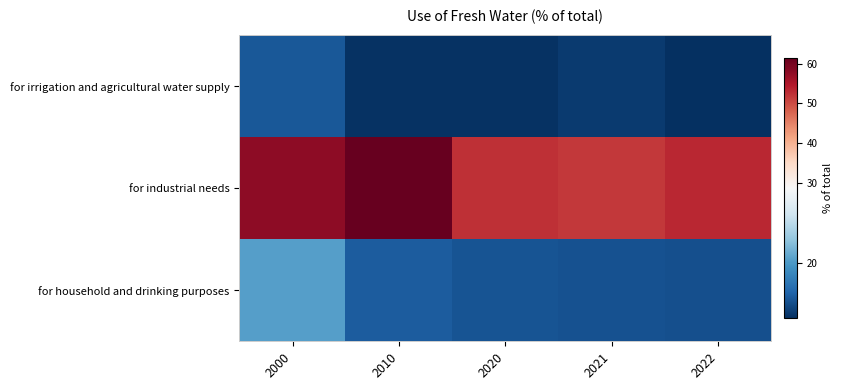

At which category does the chart reach its peak across all series?

2010